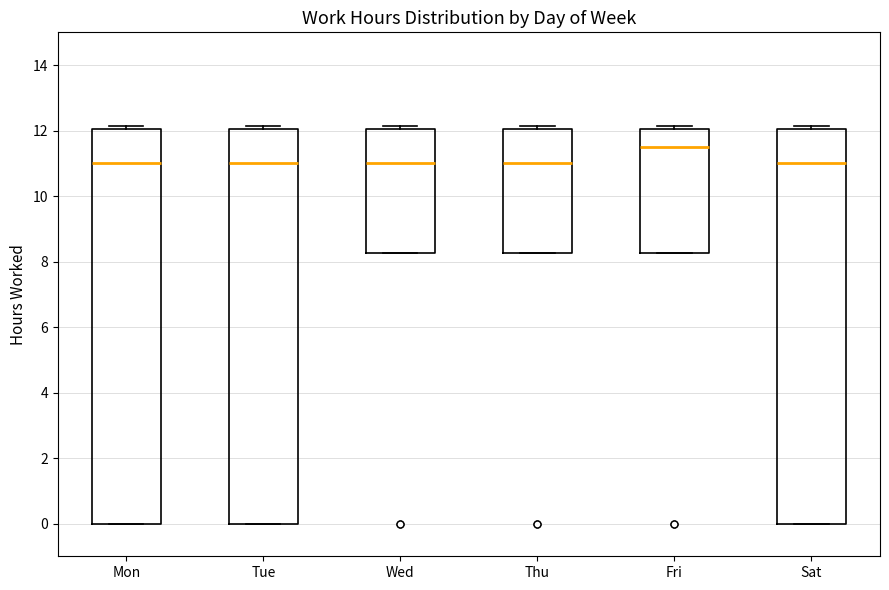

Reading left to right, transcribe this box plot: for each box, give where its median line is, the range the box spans, and where its two whiskers end, as read against the y-axis. The values are not printed on the chart, so give them approximately, as read against the axis.

Mon: median 11.0, box 0.0 to 12.0, whiskers 0.0 to 12.2
Tue: median 11.0, box 0.0 to 12.0, whiskers 0.0 to 12.2
Wed: median 11.0, box 8.2 to 12.0, whiskers 8.2 to 12.2
Thu: median 11.0, box 8.2 to 12.0, whiskers 8.2 to 12.2
Fri: median 11.6, box 8.2 to 12.0, whiskers 8.2 to 12.2
Sat: median 11.0, box 0.0 to 12.0, whiskers 0.0 to 12.2